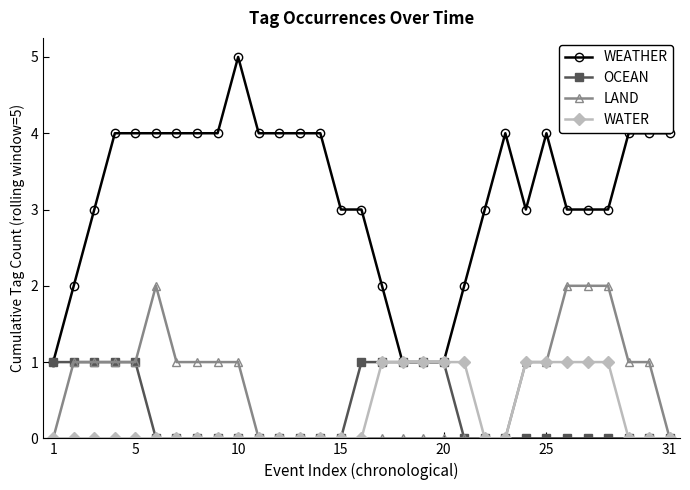

Reading left to right, what are all the values shown in this chart?

WEATHER: 1	2	3	4	4	4	4	4	4	5	4	4	4	4	3	3	2	1	1	1	2	3	4	3	4	3	3	3	4	4	4
OCEAN: 1	1	1	1	1	0	0	0	0	0	0	0	0	0	0	1	1	1	1	1	0	0	0	0	0	0	0	0	0	0	0
LAND: 0	1	1	1	1	2	1	1	1	1	0	0	0	0	0	0	0	0	0	0	0	0	0	1	1	2	2	2	1	1	0
WATER: 0	0	0	0	0	0	0	0	0	0	0	0	0	0	0	0	1	1	1	1	1	0	0	1	1	1	1	1	0	0	0